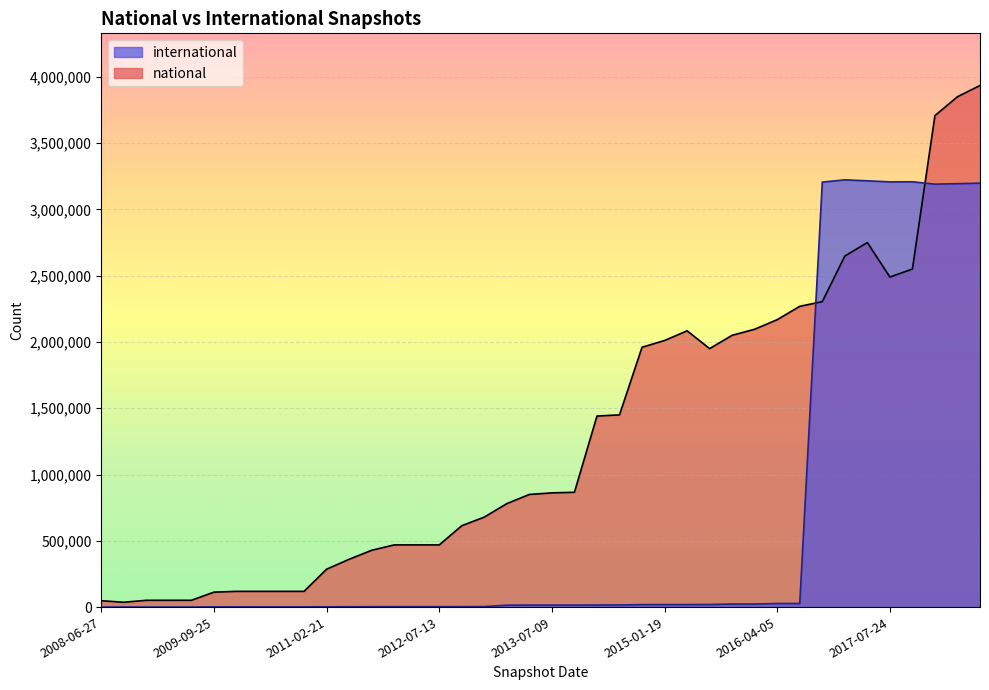

True or false: national has a value of 1361472 at 2013-09-10.

False